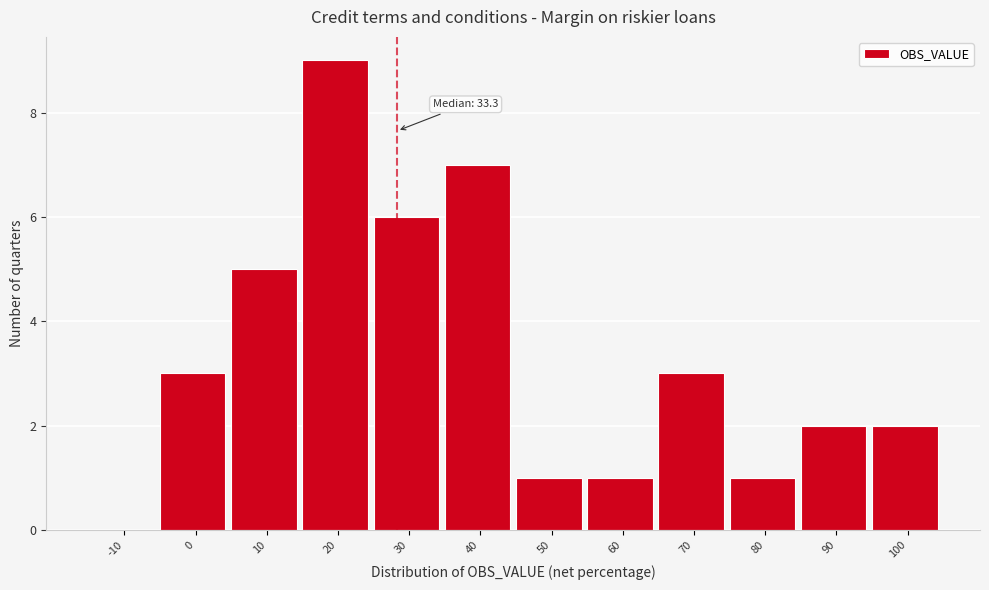

Reading left to right, extract all data points from this chart.

-10=0	0=3	10=5	20=9	30=6	40=7	50=1	60=1	70=3	80=1	90=2	100=2